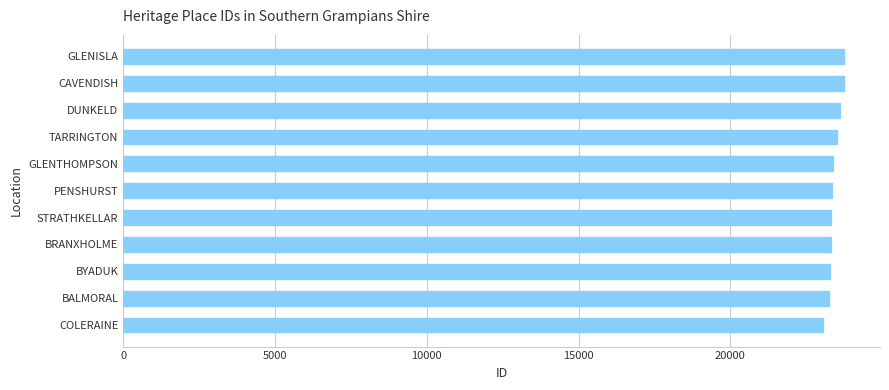

Read the value at CAVENDISH.

23738